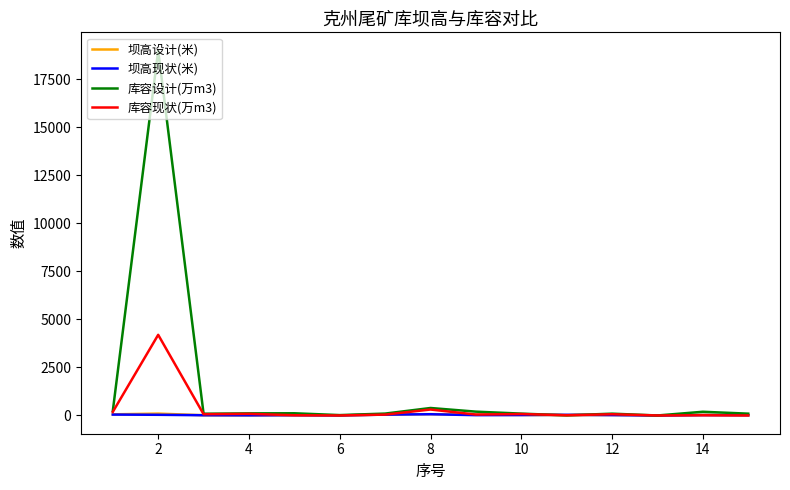

Which series has the largest total across all categories?

库容设计(万m3)